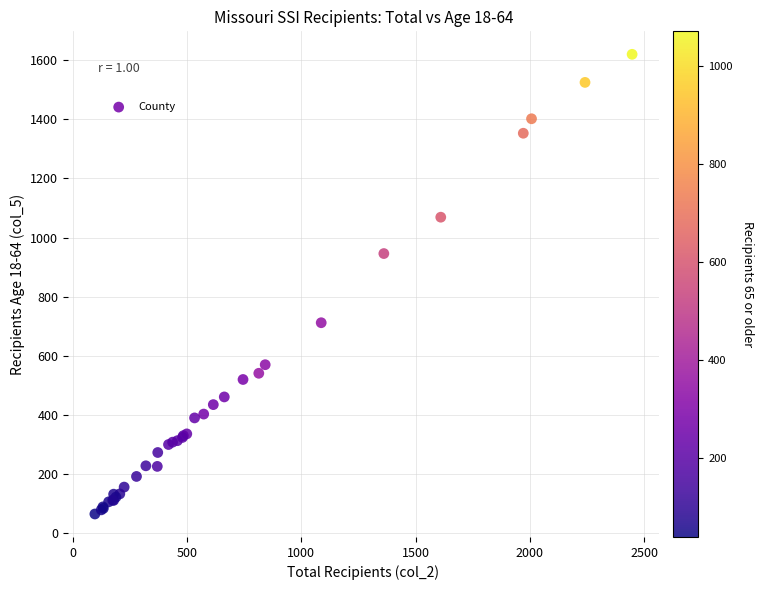

What Y value in the scatter plot is closest to 842?

946